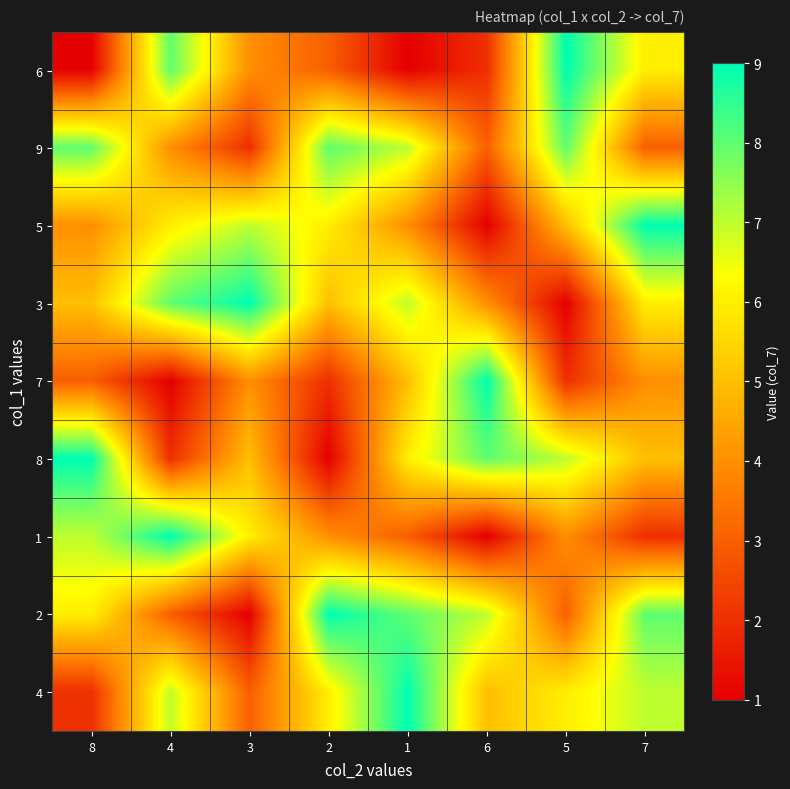

At how many categories does at least one series exceed 2?

8